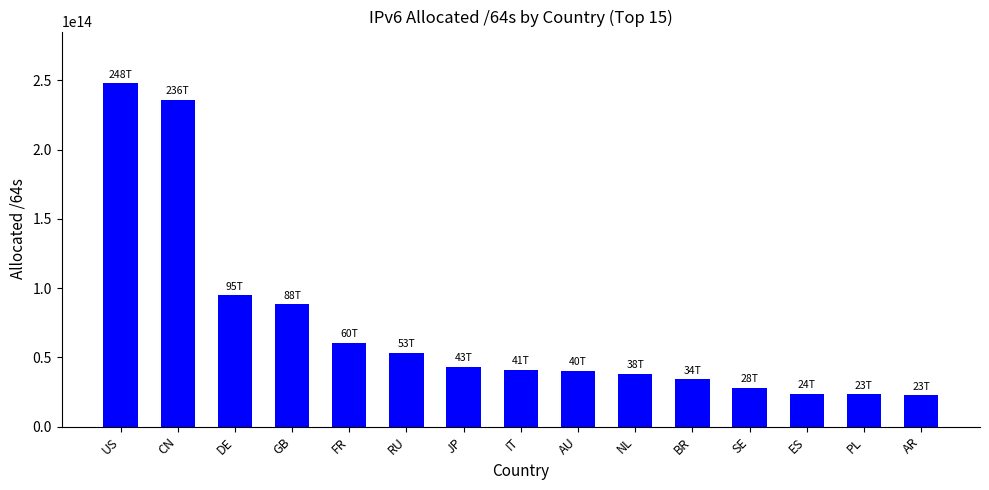

Is it true that the value at GB is 124428247519540?

False